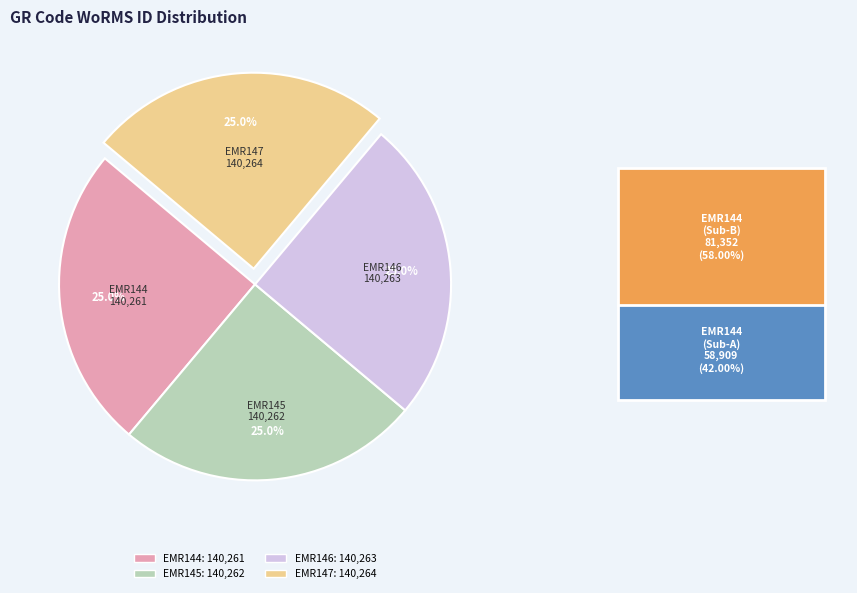

The EMR144 slice represents 31% of the pie. True or false?

False